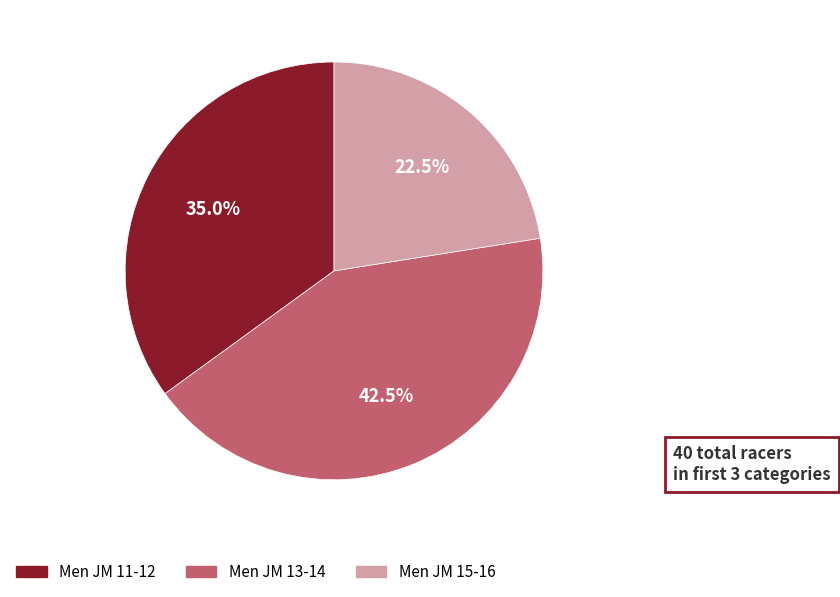

What portion of the pie excludes Men JM 11-12?

65.0%